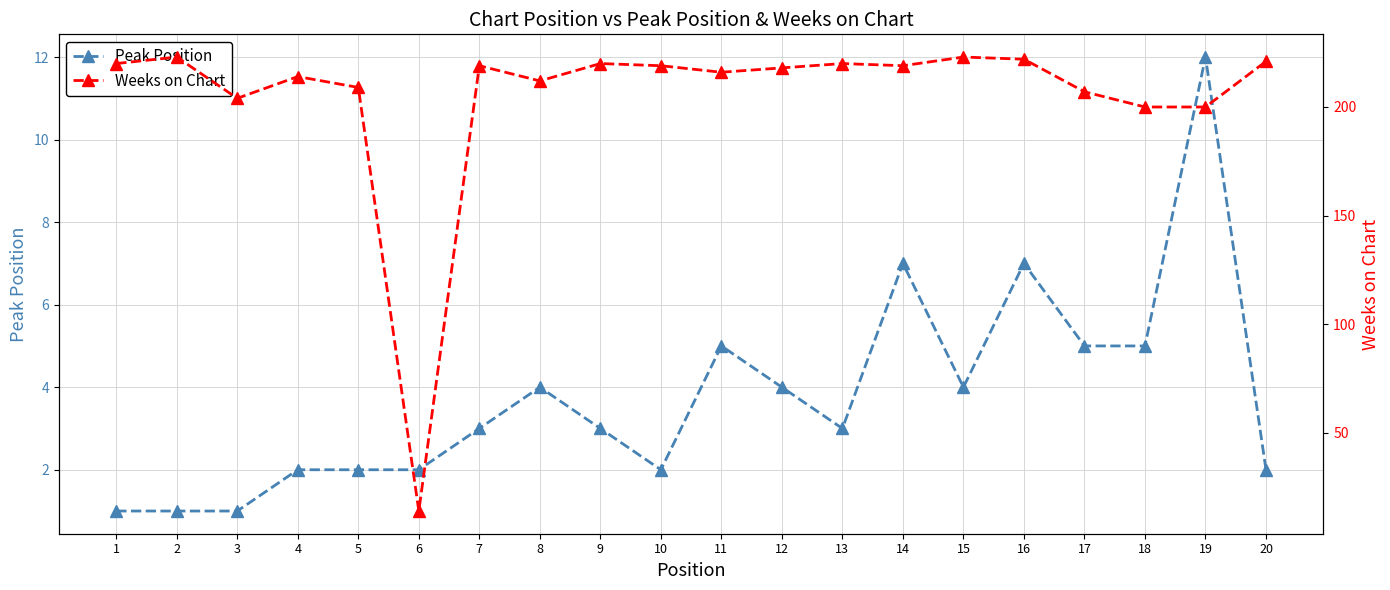

The value of Weeks on Chart at 2 is 319. True or false?

False